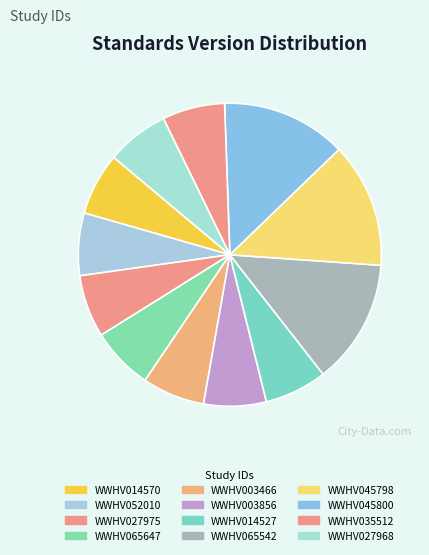

How many segments does this pie chart have?

12